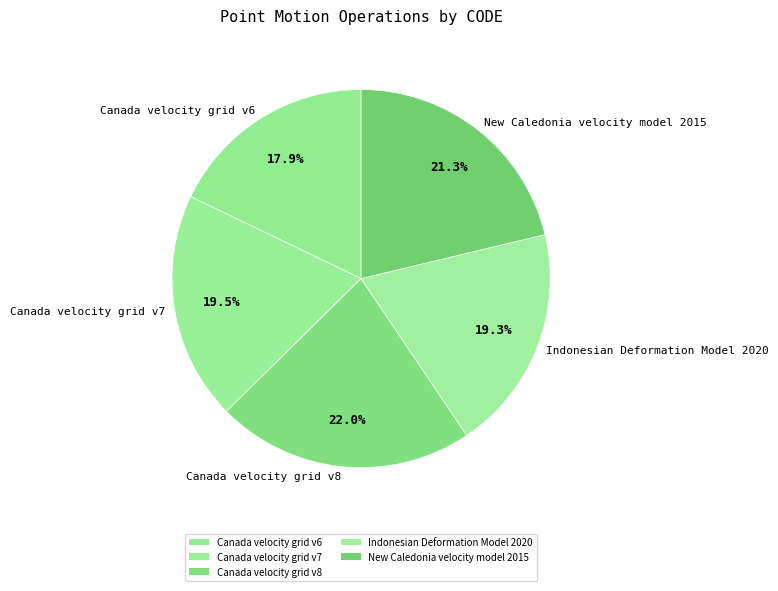

Which category has the biggest portion of the pie?

Canada velocity grid v8